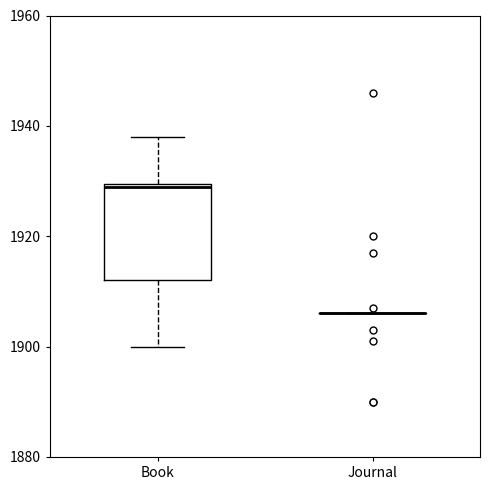

Which box is the tallest, from its lower edge to its upper edge?

Book